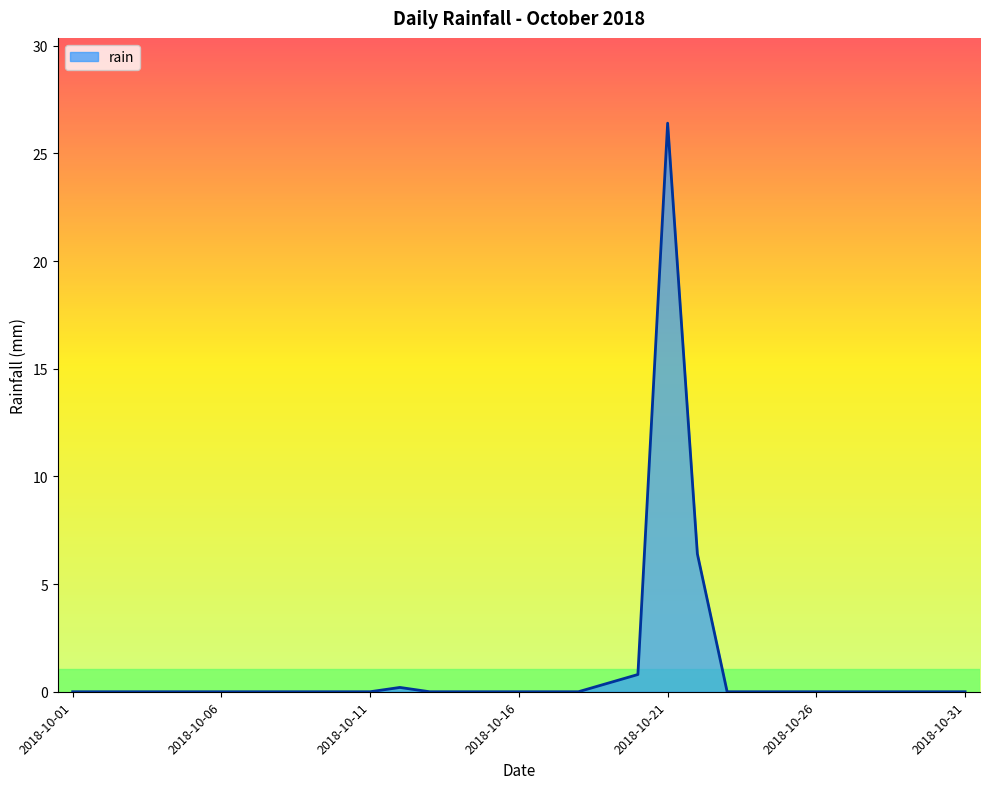

What is the difference between the maximum and minimum values?

26.4